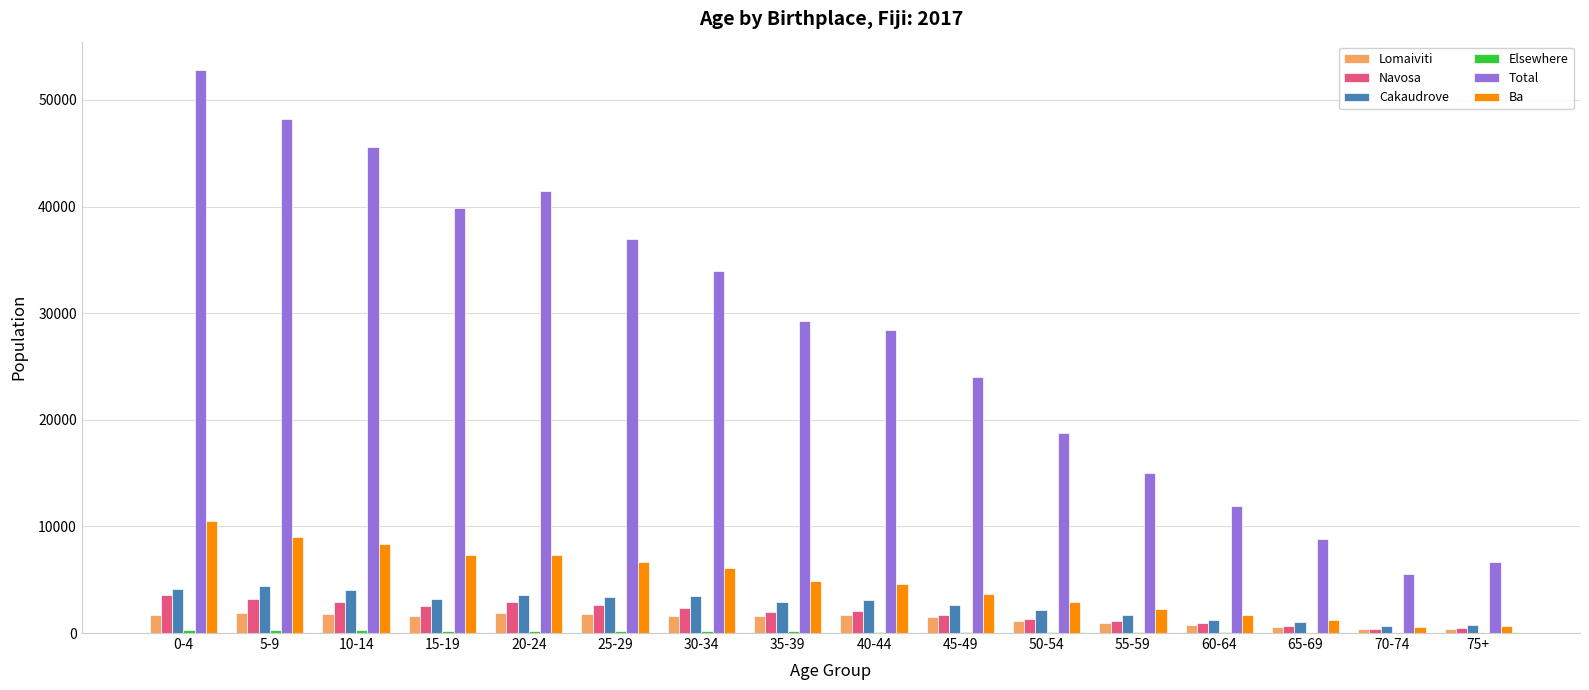

Which series has the largest total across all categories?

Total